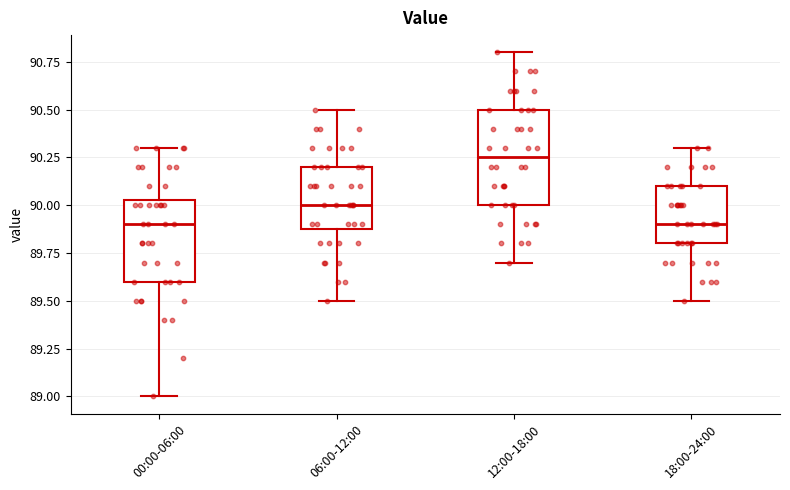

Reading left to right, read every box against the y-axis: the position of its median line, the range the box covers, and the ends of its whiskers. The values are not printed on the chart, so give them approximately, as read against the axis.

00:00-06:00: median 89.90, box 89.60 to 90.05, whiskers 89.00 to 90.30
06:00-12:00: median 90.00, box 89.90 to 90.20, whiskers 89.50 to 90.50
12:00-18:00: median 90.25, box 90.00 to 90.50, whiskers 89.70 to 90.80
18:00-24:00: median 89.90, box 89.80 to 90.10, whiskers 89.50 to 90.30